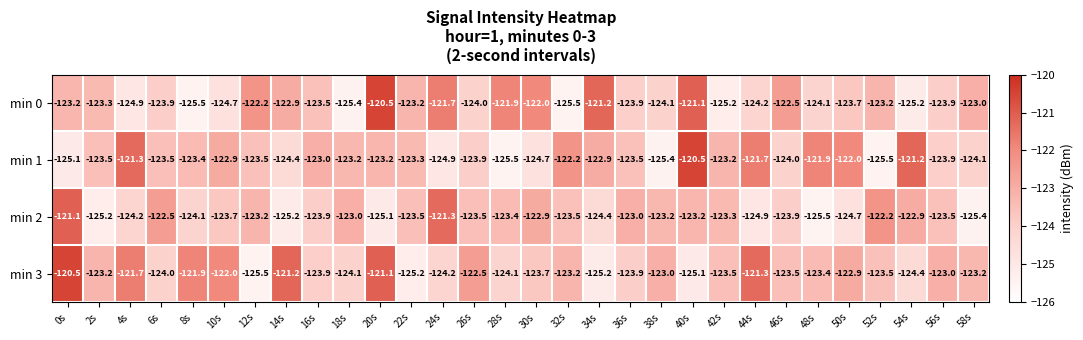

How many categories are shown in the chart?

30